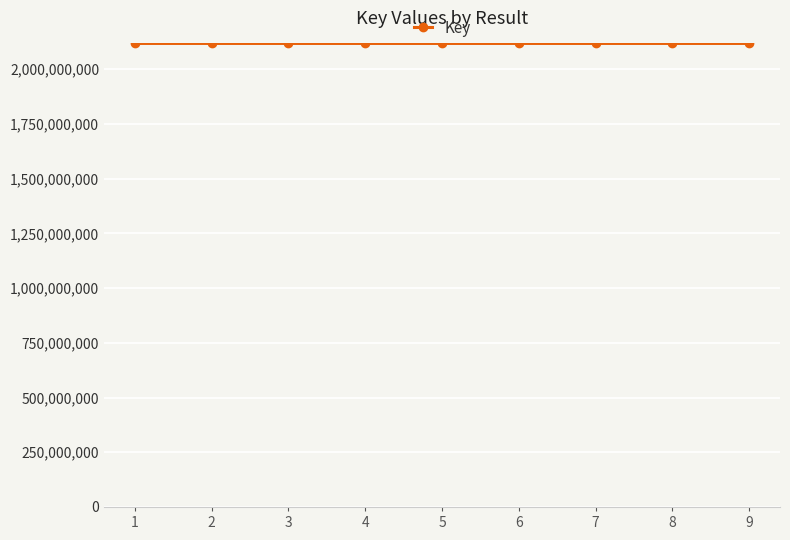

What is the greatest value displayed?

2117893157